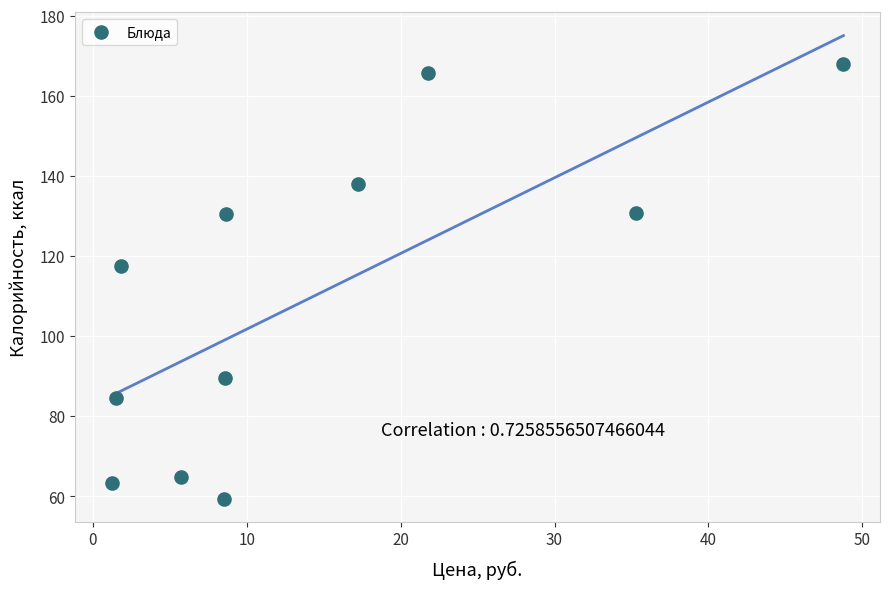

What is the average X value?

14.5